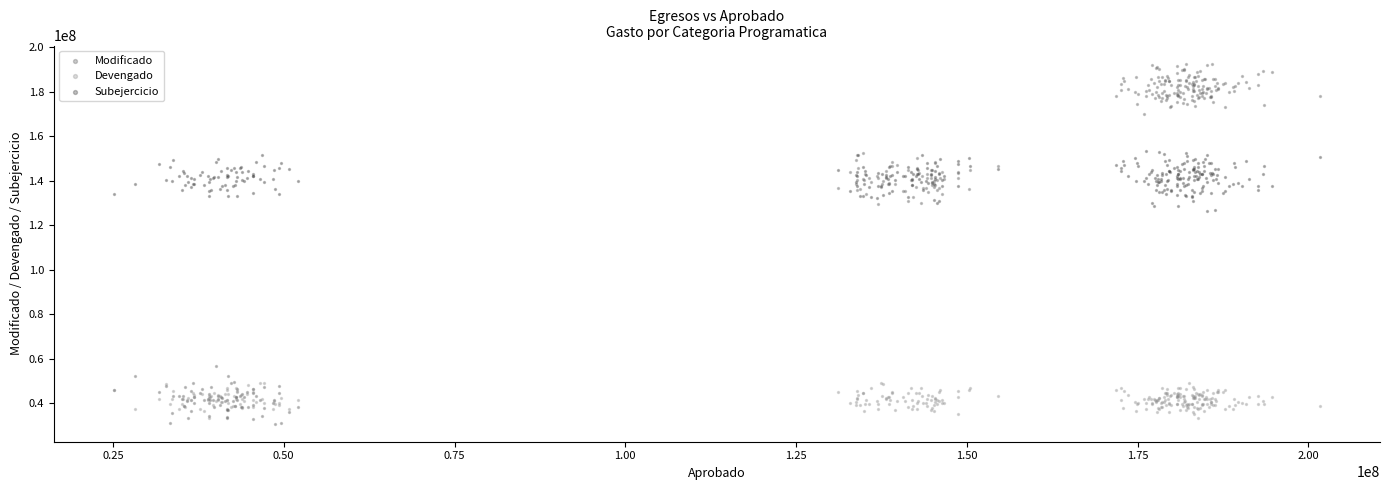

Which series reaches the minimum Y coordinate?

Modificado